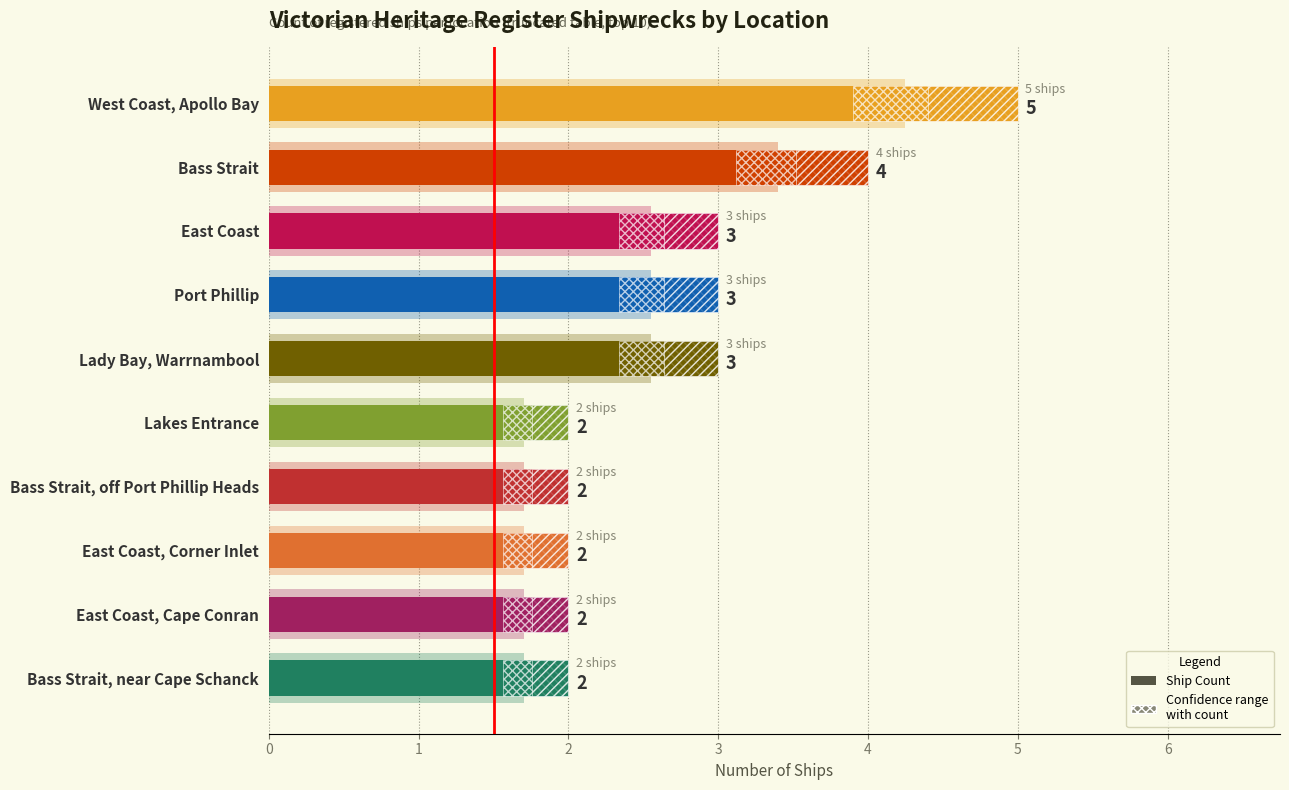

Count the number of data series in this chart.

1